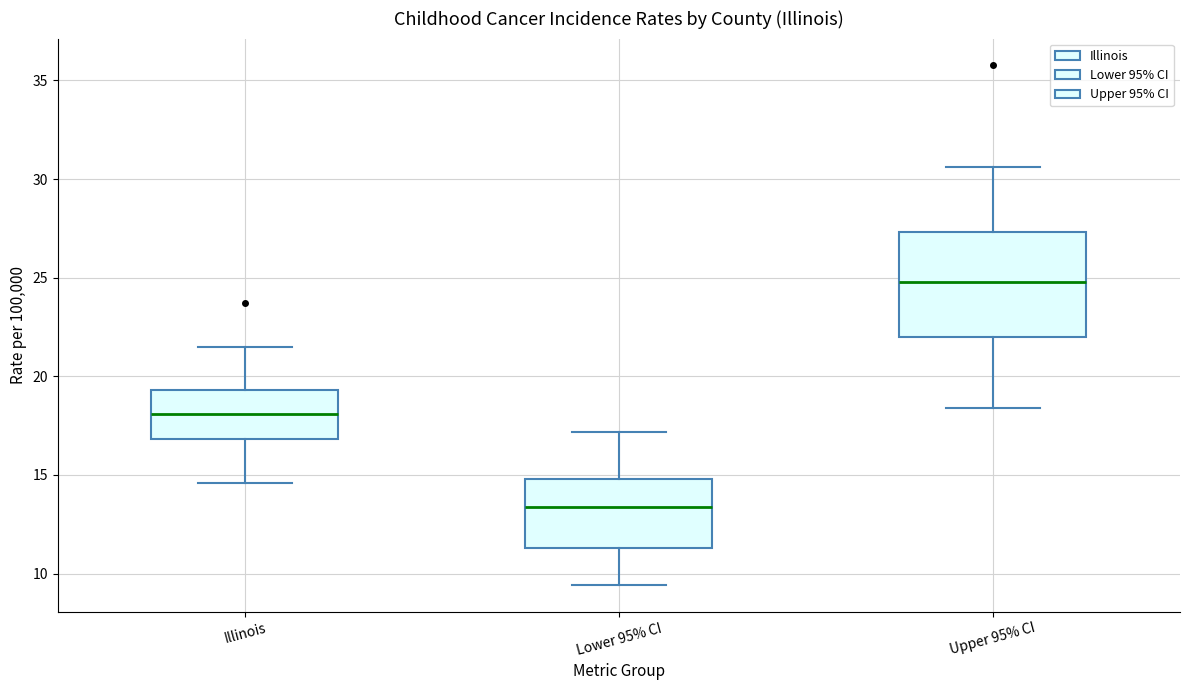

Reading left to right, transcribe this box plot: for each box, give where its median line is, the range the box spans, and where its two whiskers end, as read against the y-axis. The values are not printed on the chart, so give them approximately, as read against the axis.

Illinois: median 18.0, box 17.0 to 19.5, whiskers 14.5 to 21.5
Lower 95% CI: median 13.5, box 11.5 to 15.0, whiskers 9.5 to 17.0
Upper 95% CI: median 25.0, box 22.0 to 27.5, whiskers 18.5 to 30.5